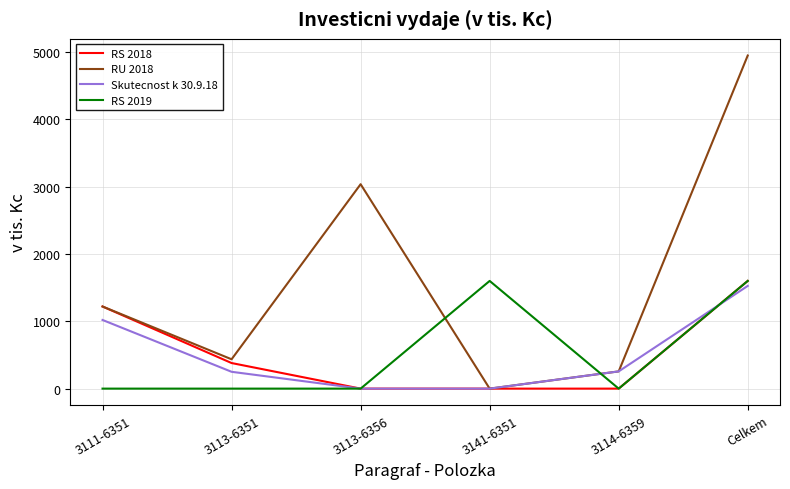

The RU 2018 series shows 256 at 3114-6359. True or false?

True